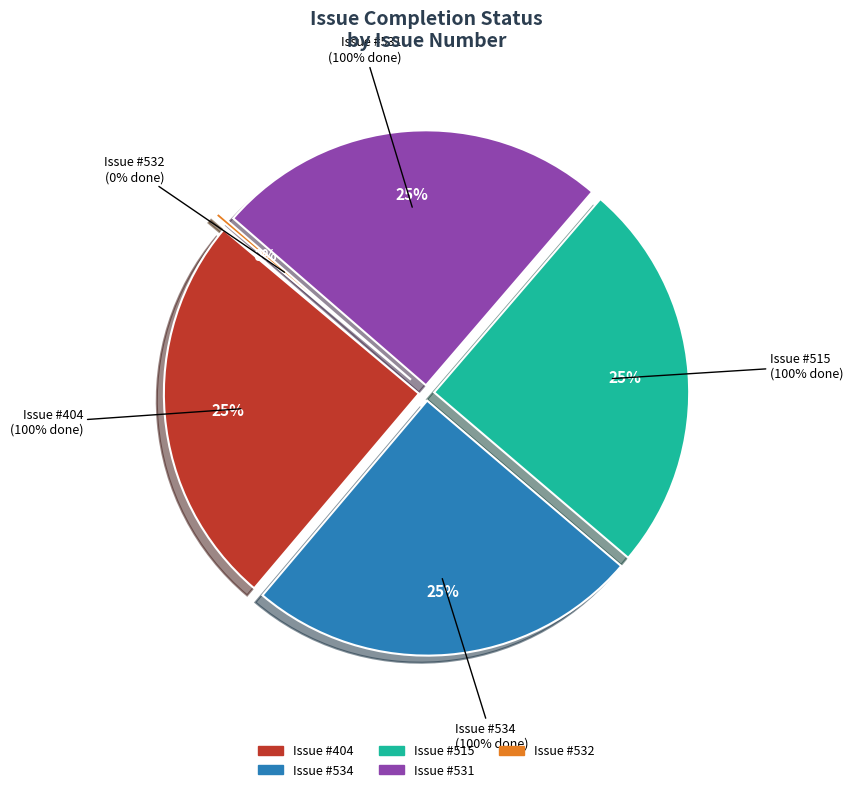

True or false: 532 accounts for 0% of the total.

True